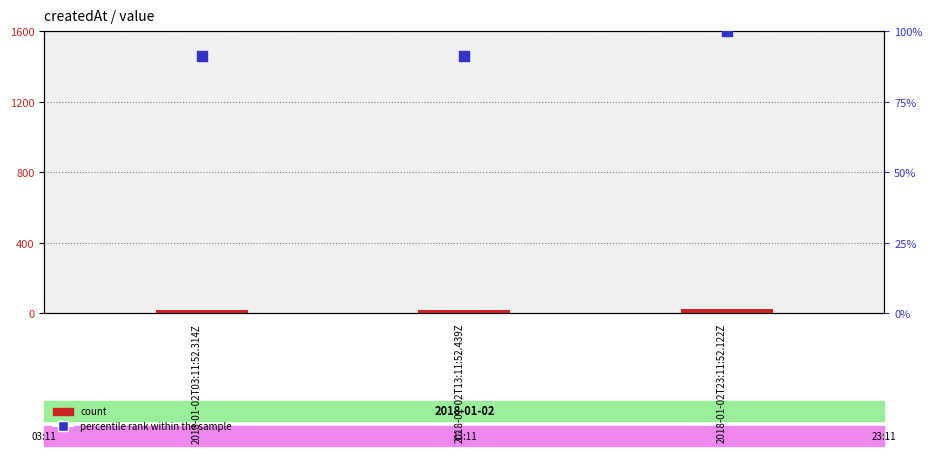

Which series has the largest Y range (max minus min)?

percentile rank within the sample